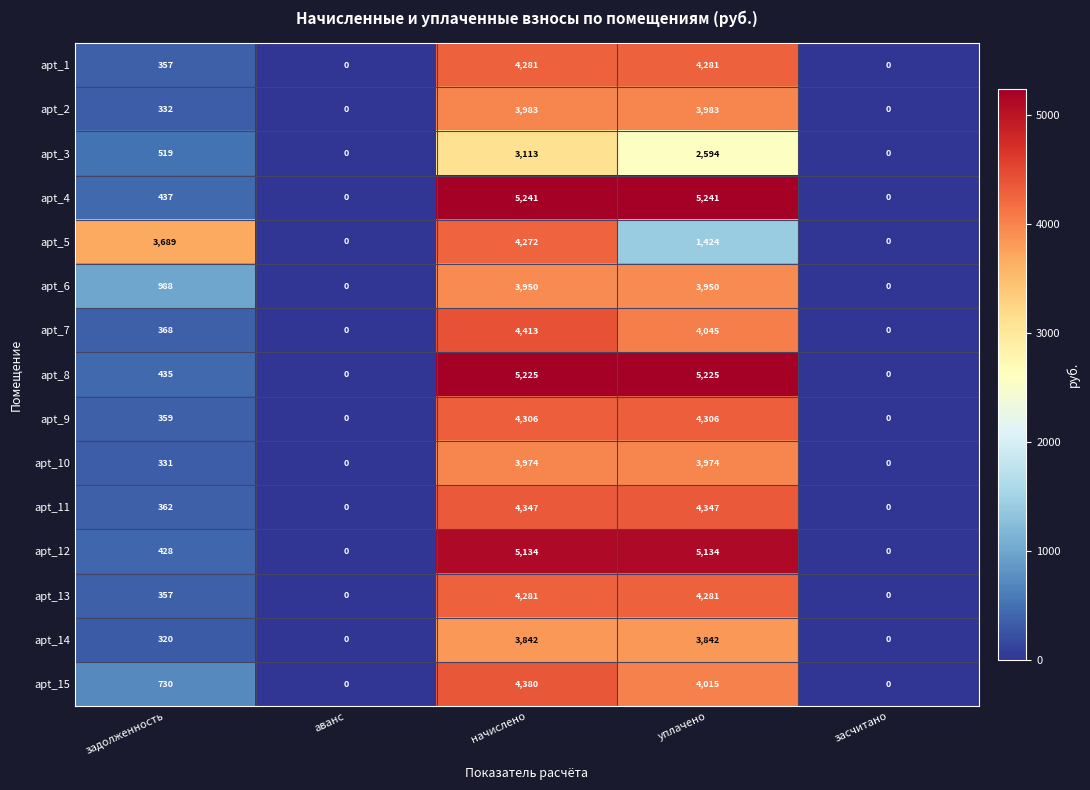

True or false: apt_13 has a value of -2258 at аванс.

False